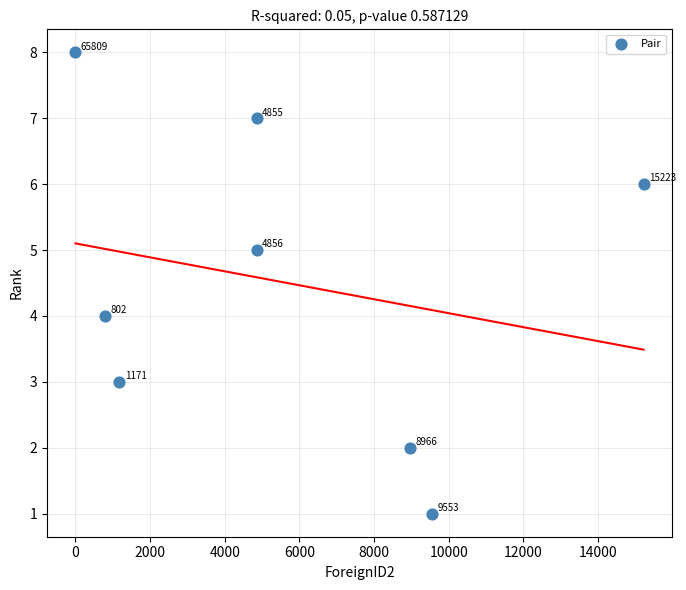

What Y value in the scatter plot is closest to 4?

4